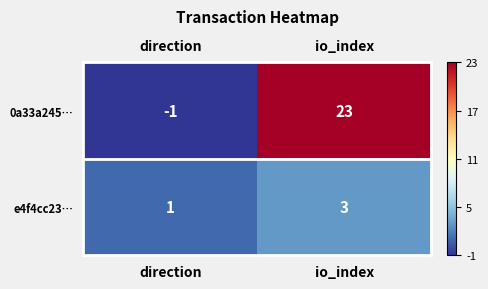

Is it true that 0a33a245… equals 38 at io_index?

False